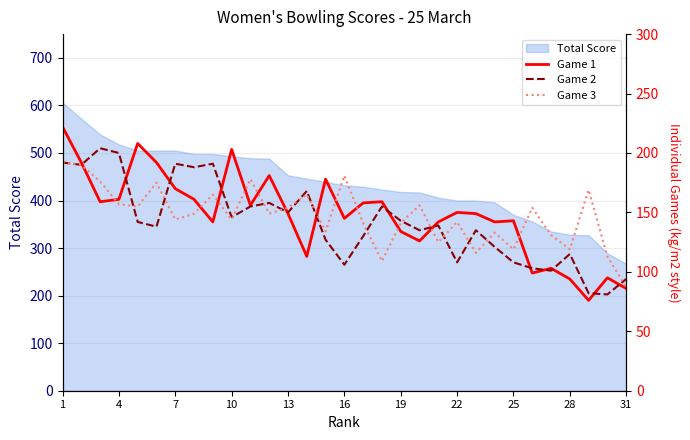

What is the sum of all Game 2 values?

4396